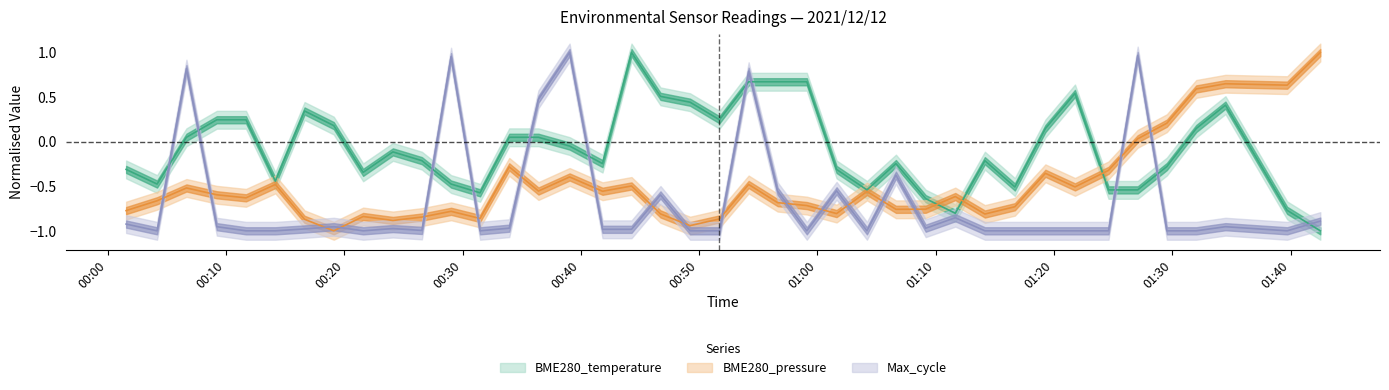

True or false: BME280_pressure and Max_cycle intersect in this chart.

True